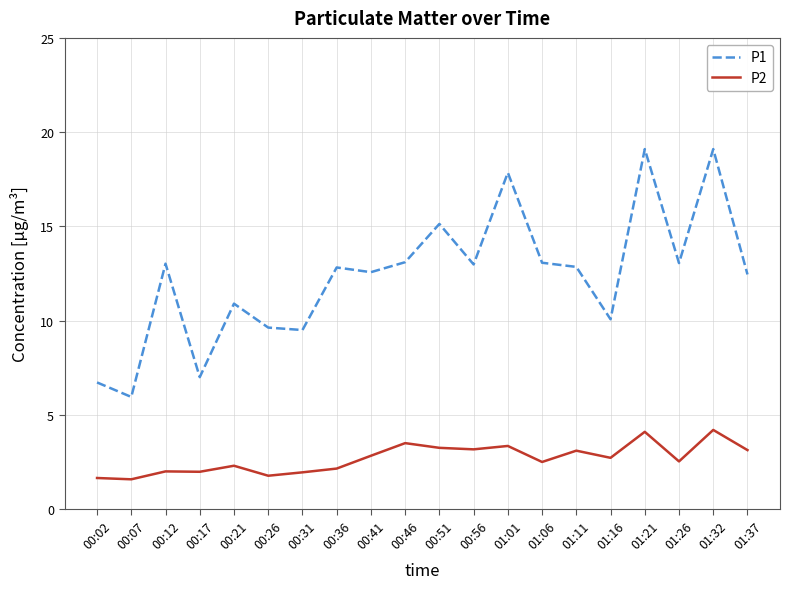

What is the minimum value for P2?

1.6